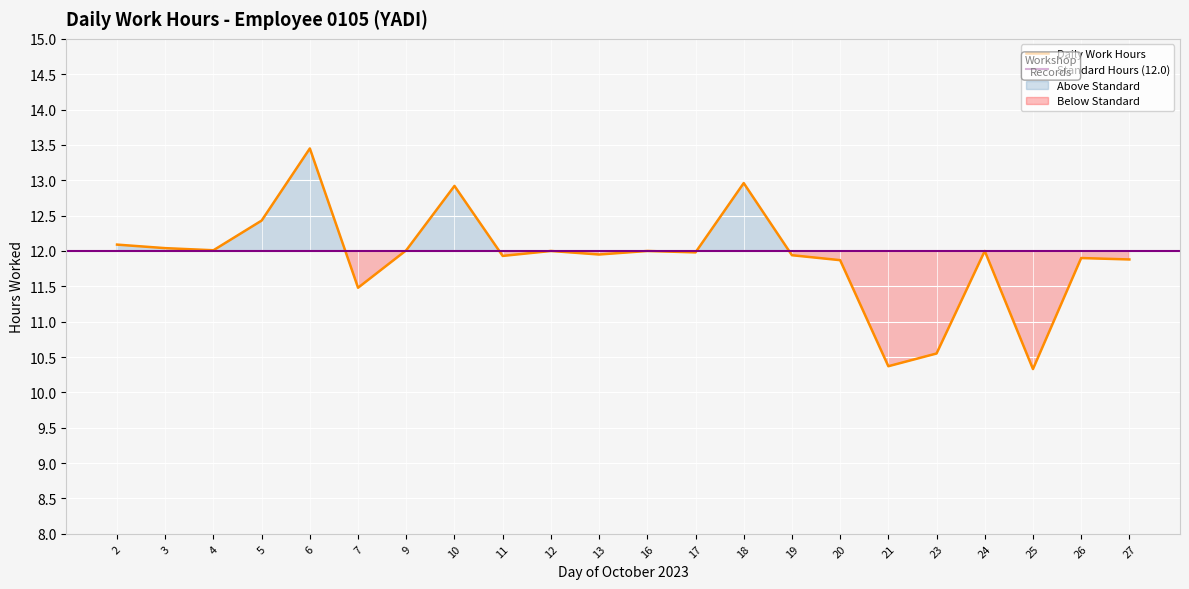

What is the maximum value shown in the chart?

13.4